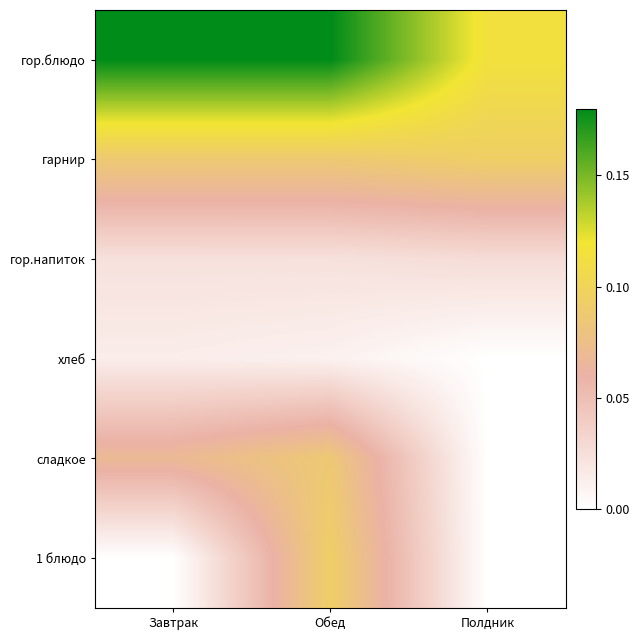

Reading left to right, list all the values displayed in this chart.

гор.блюдо: Завтрак=0.2	Обед=0.2	Полдник=0.1
гарнир: Завтрак=0.1	Обед=0.1	Полдник=0.1
гор.напиток: Завтрак=0.0	Обед=0.0	Полдник=0.0
хлеб: Завтрак=0.0	Обед=0.0	Полдник=0.0
сладкое: Завтрак=0.1	Обед=0.1	Полдник=0.0
1 блюдо: Завтрак=0.0	Обед=0.1	Полдник=0.0